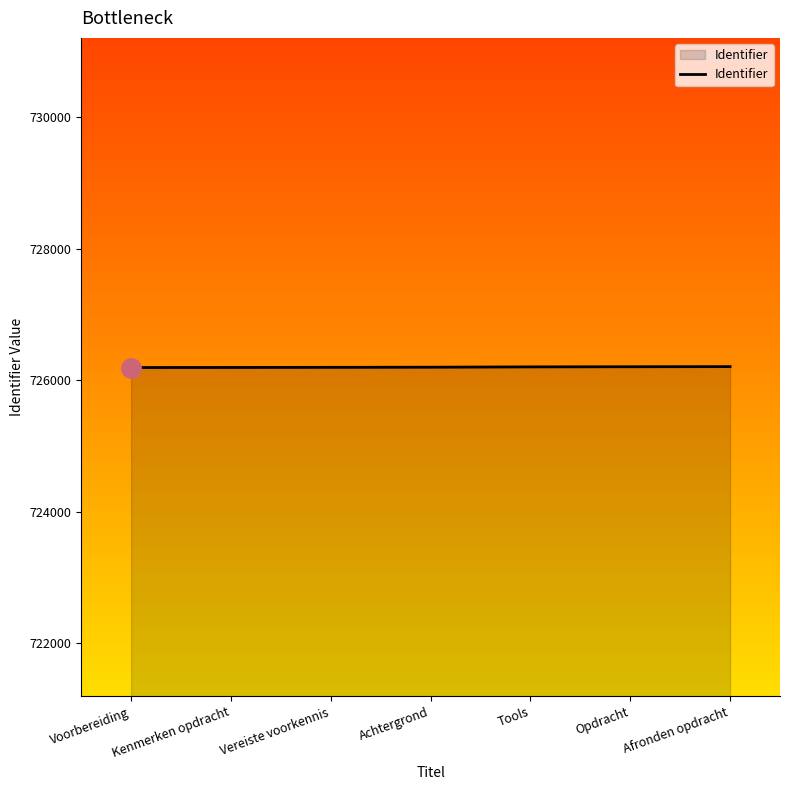

What is the sum of the values at Achtergrond and Opdracht?

1452409